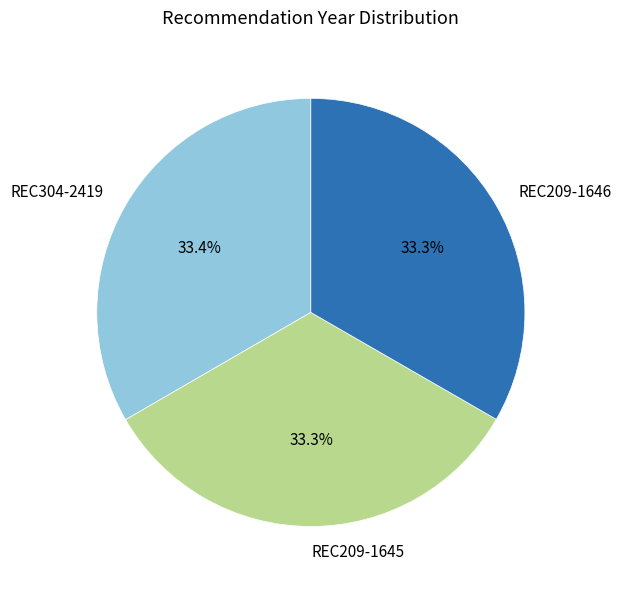

How many segments does this pie chart have?

3